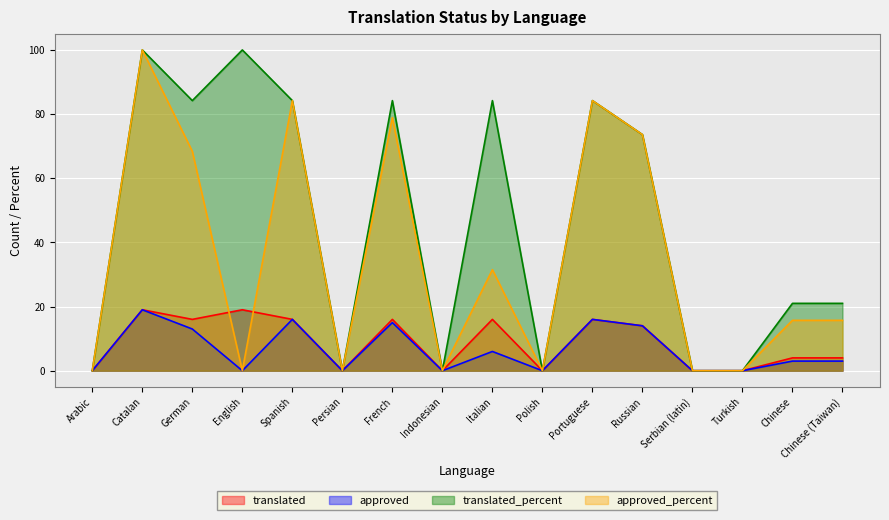

The translated series shows 12.2 at Turkish. True or false?

False